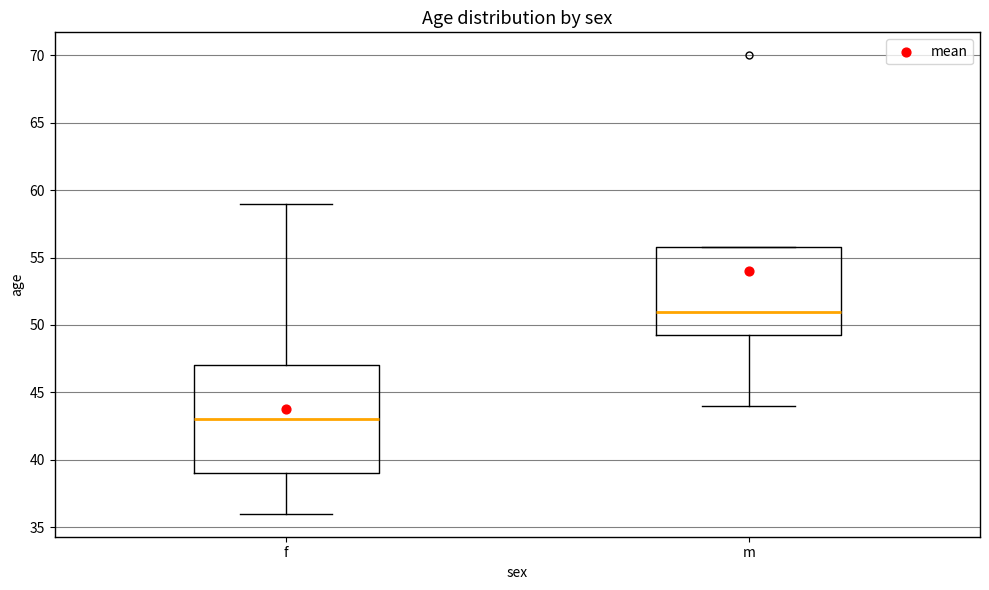

Which box has the lowest median line?

f